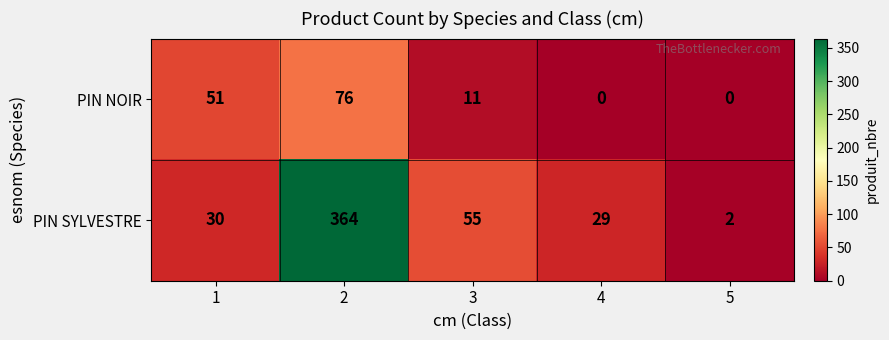

What is the maximum value shown in the chart?

364